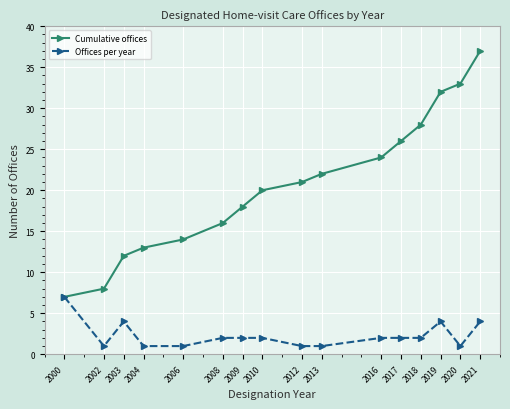

How many lines are shown in the chart?

2